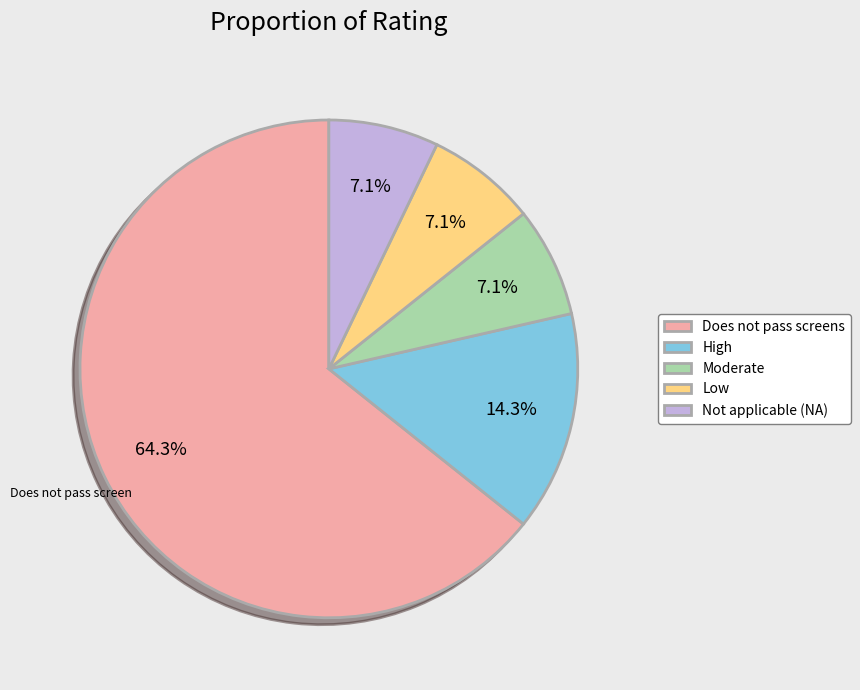

Which category has the biggest portion of the pie?

Does not pass screens